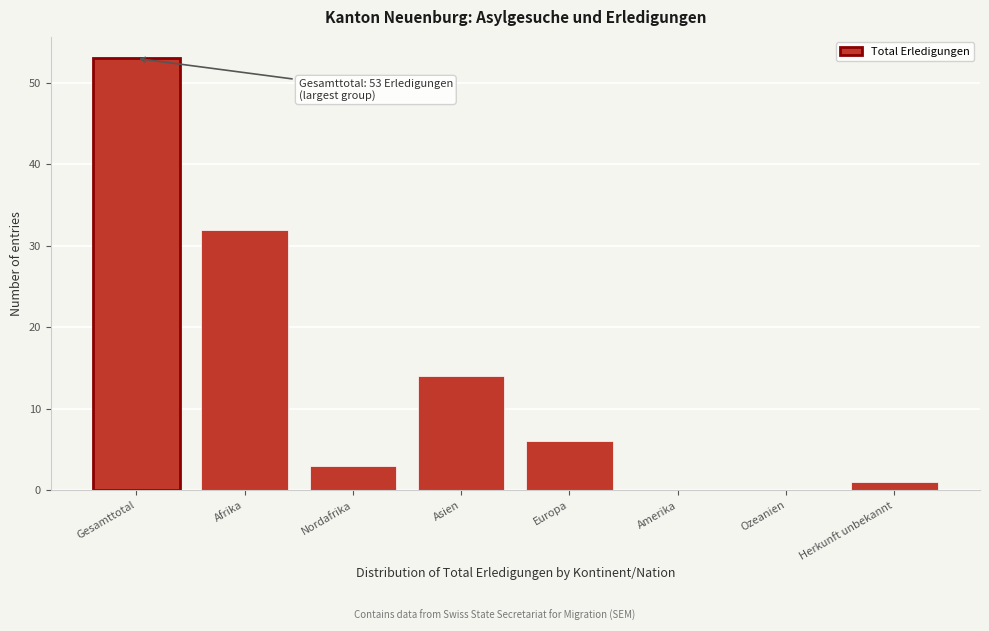

Reading left to right, list all the values displayed in this chart.

Gesamttotal=53	Afrika=32	Nordafrika=3	Asien=14	Europa=6	Amerika=0	Ozeanien=0	Herkunft unbekannt=1